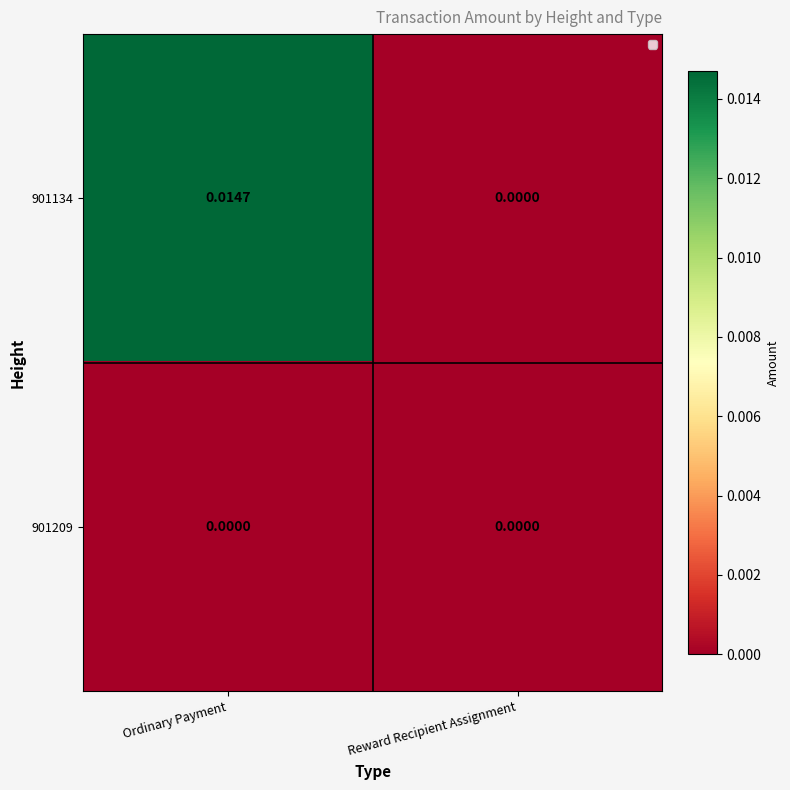

Where is 901134 nearest to the value 0?

Reward Recipient Assignment